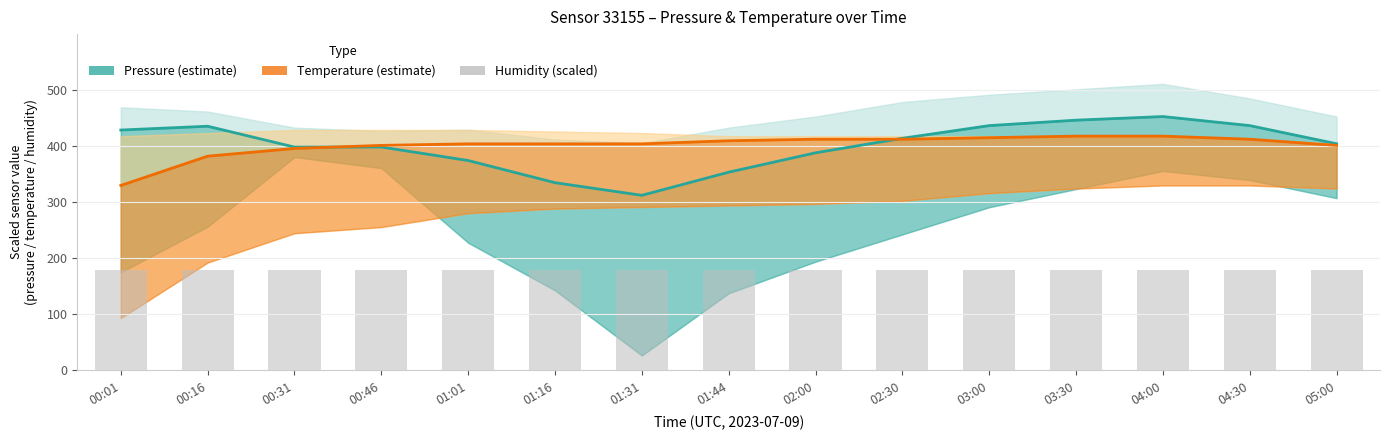

Between 04:00 and 01:01, which is larger?

04:00